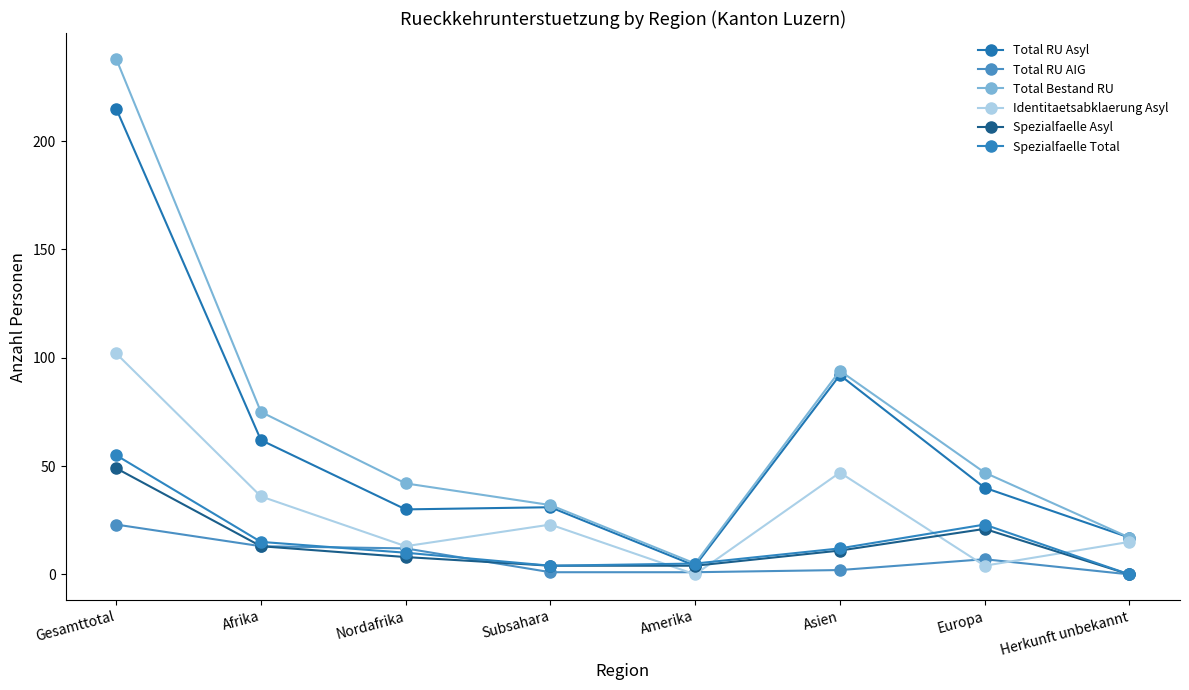

Count the number of data series in this chart.

6